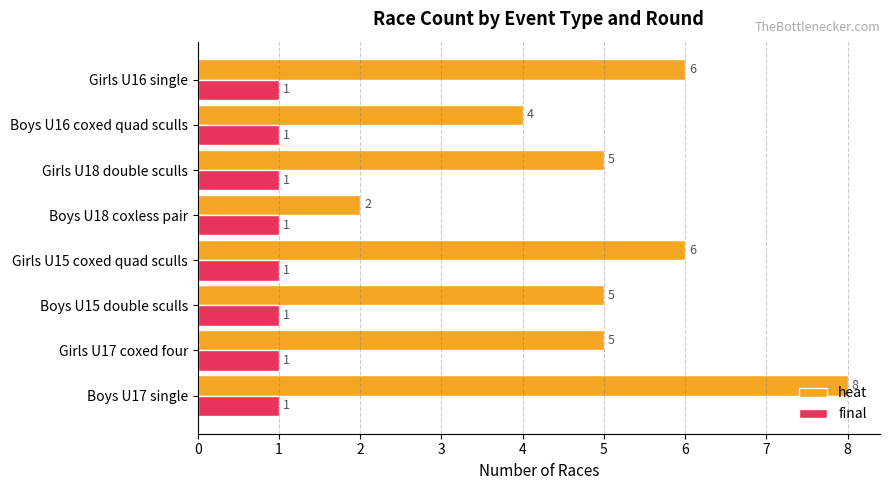

What is the average value of the final series?

1